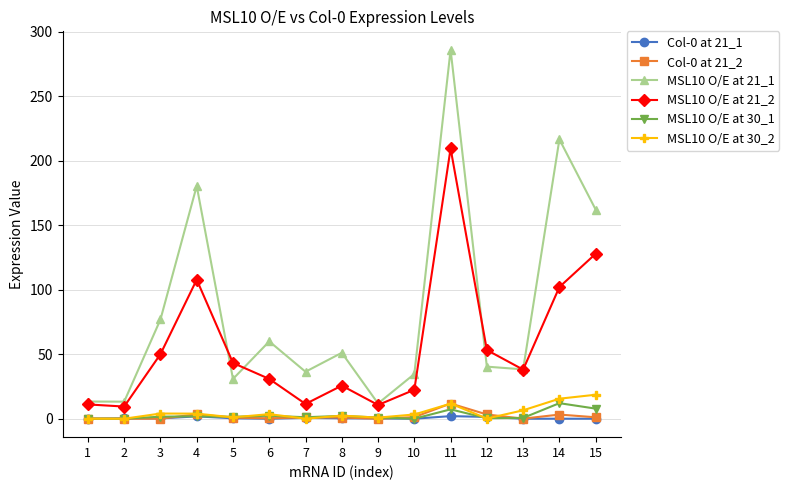

What is the difference between the maximum and minimum values in the Col-0 at 21_2 series?

11.8